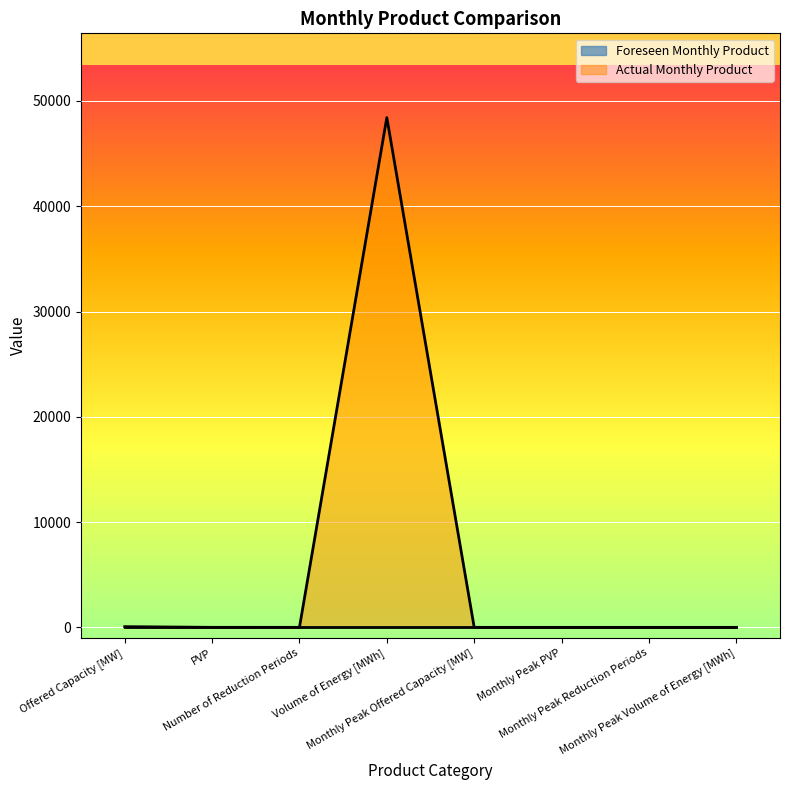

Which series has the largest total across all categories?

Actual Monthly Product